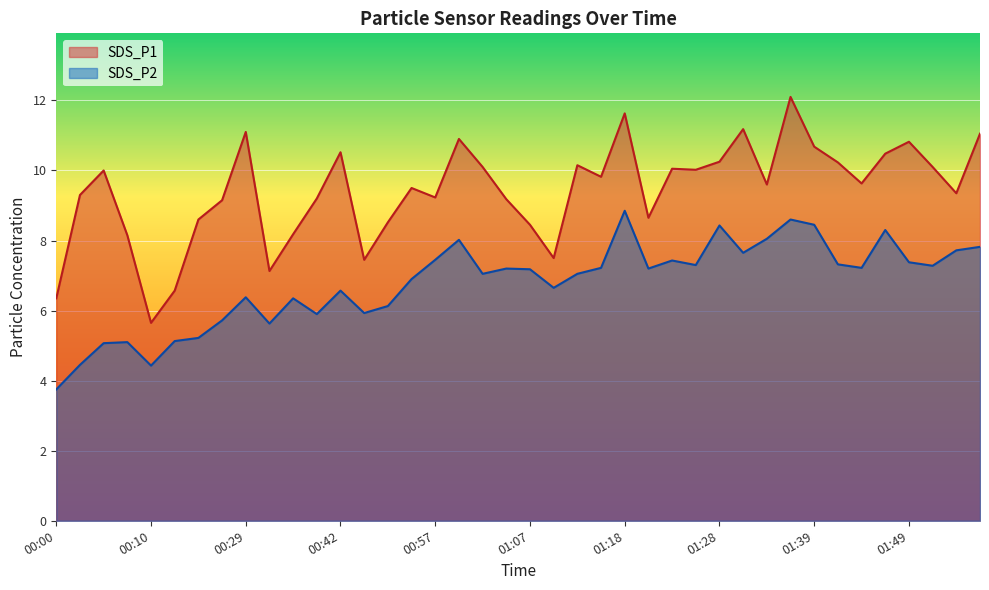

The value of SDS_P2 at 01:54 is 7.7. True or false?

True